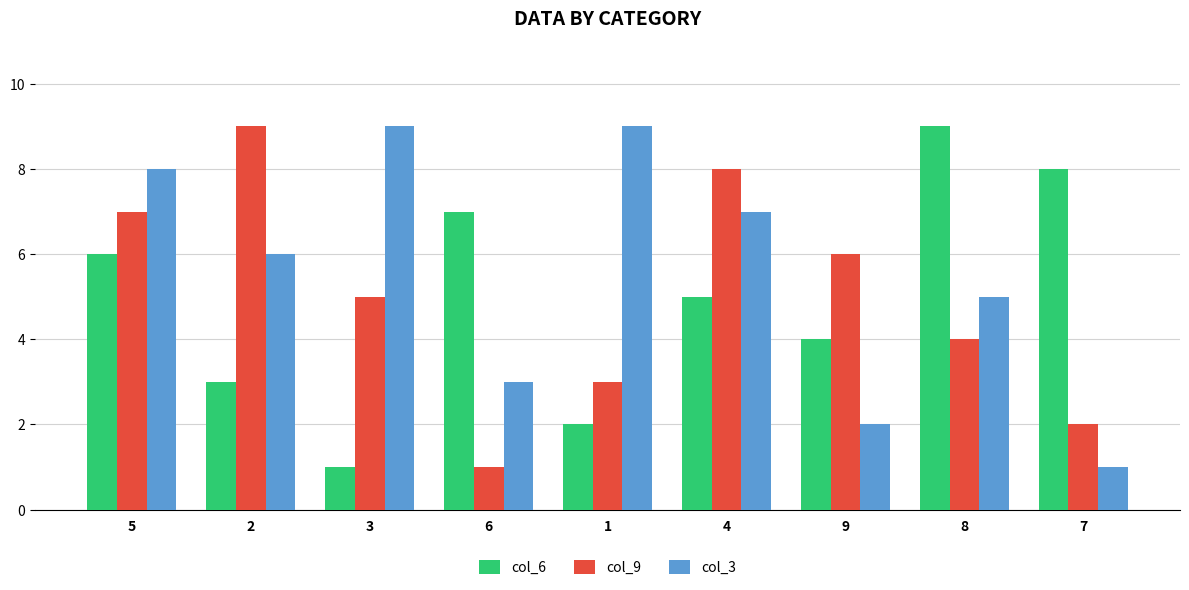

How many bars are there in each group?

3